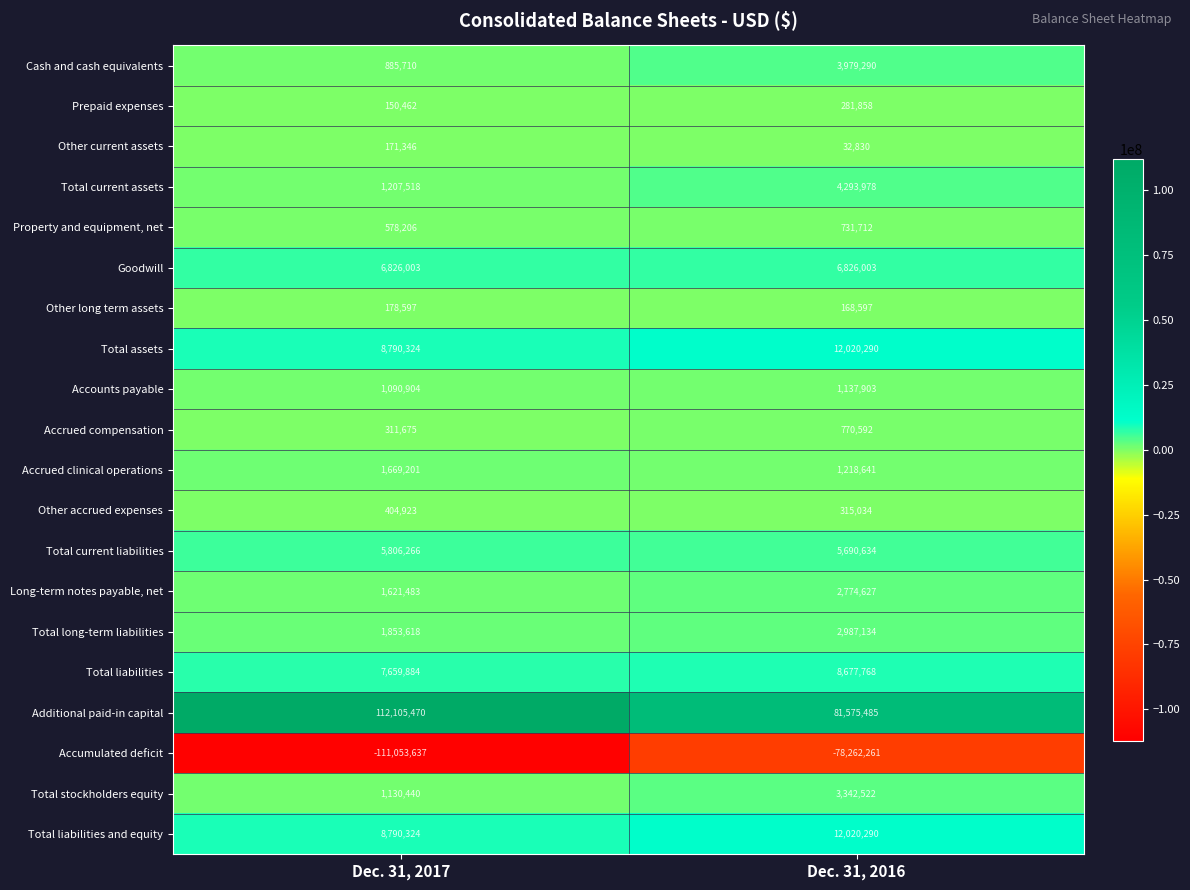

Where is Total assets nearest to the value 10405307?

Dec. 31, 2017